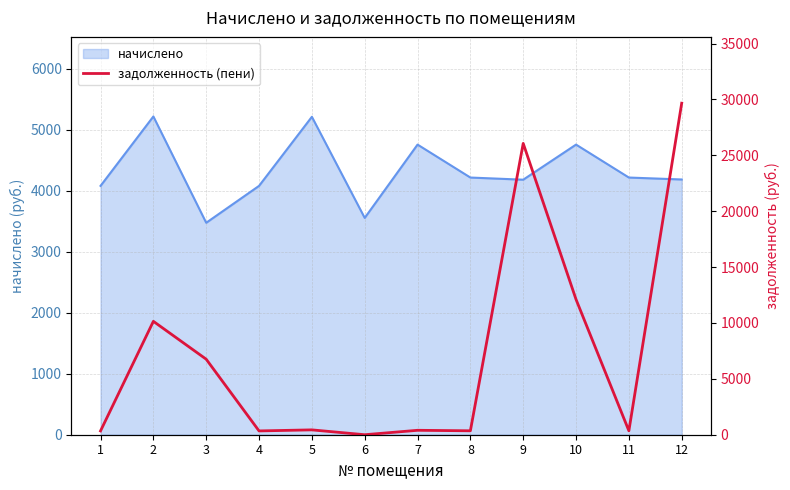

What is the sum of all values?

86962.4